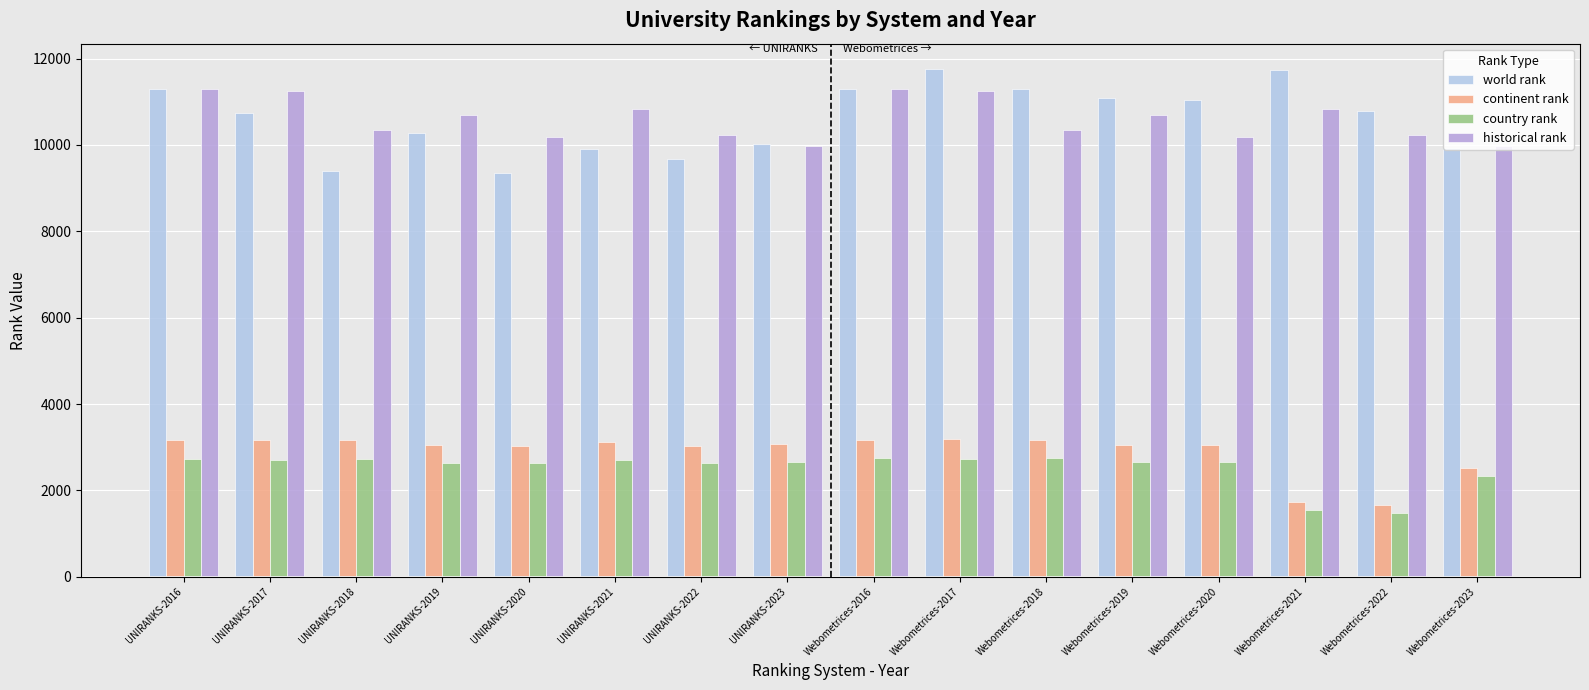

What is the total value across all series at UNIRANKS-2017?

27862.0